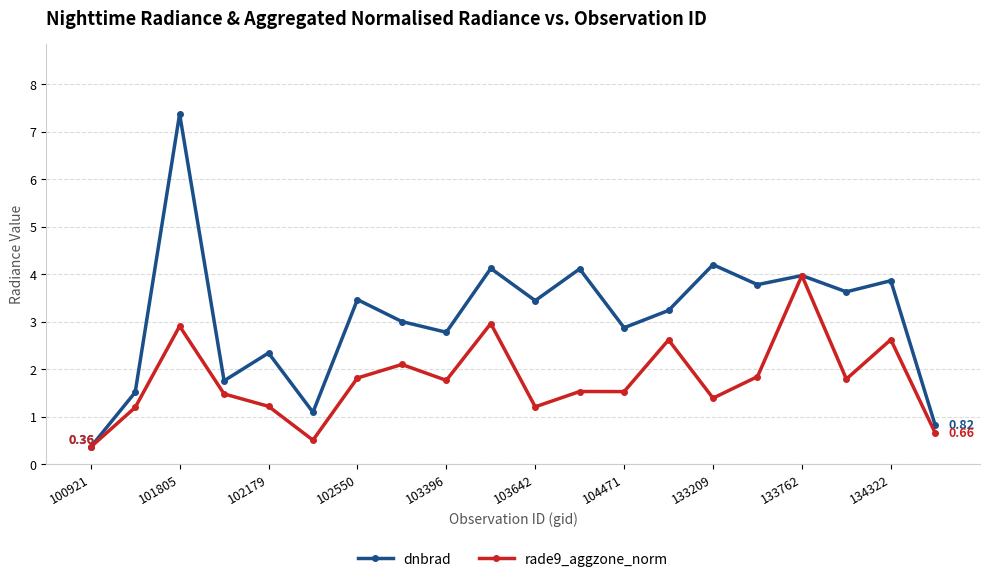

At how many categories does at least one series exceed 2?

15